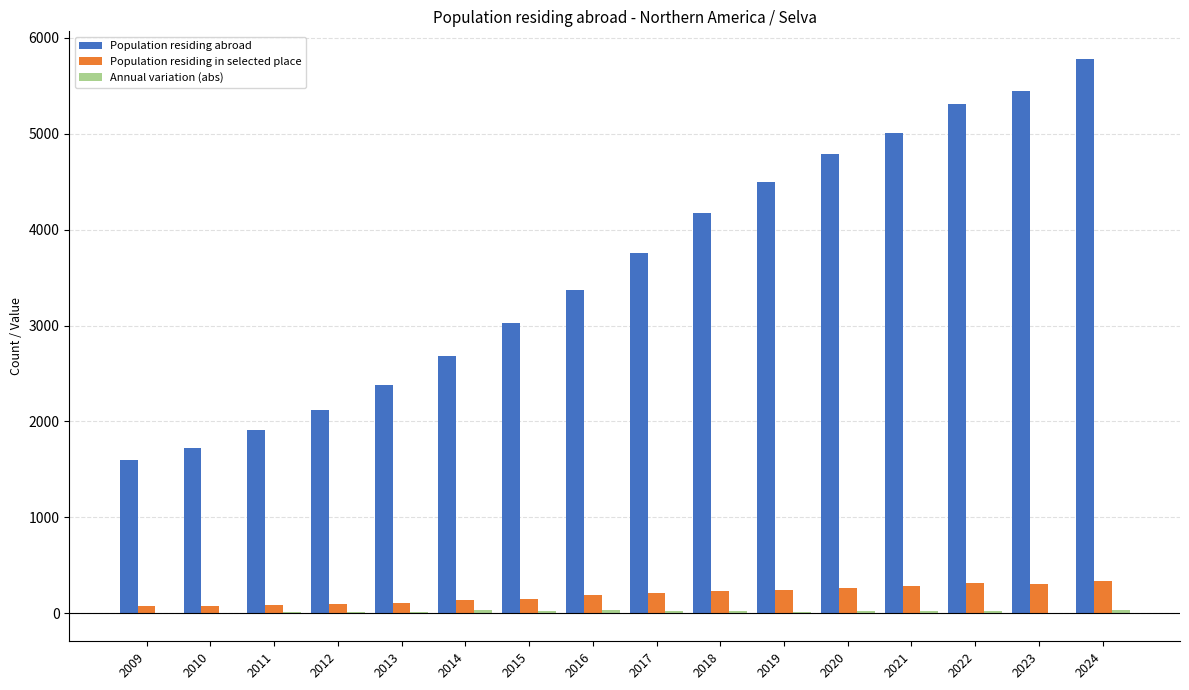

Which series has the largest total across all categories?

Population residing abroad